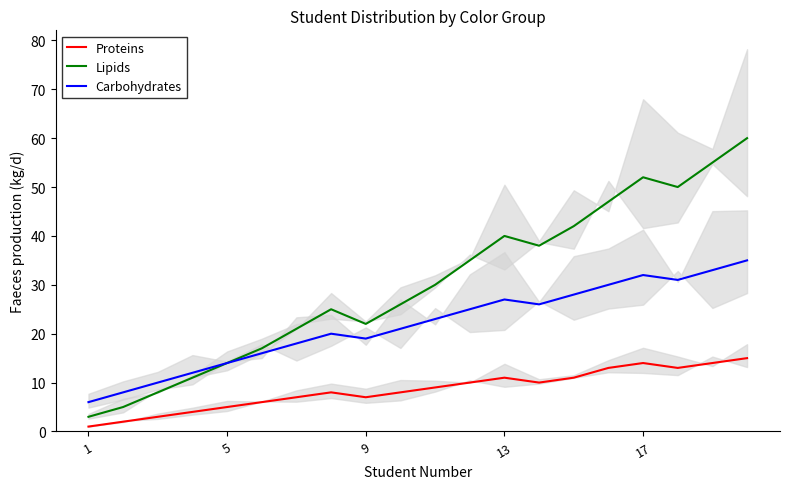

True or false: ม่วง and ฟ้า cross at least once.

False